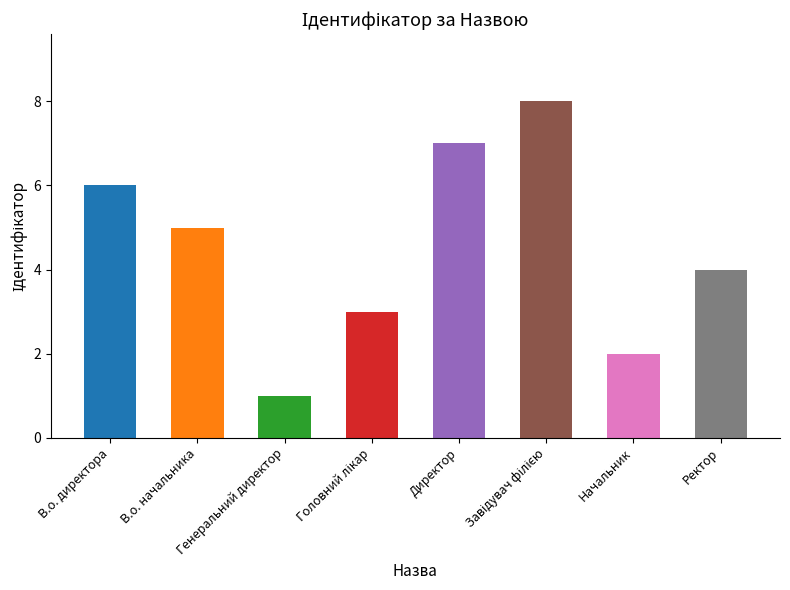

How many categories are shown in the chart?

8